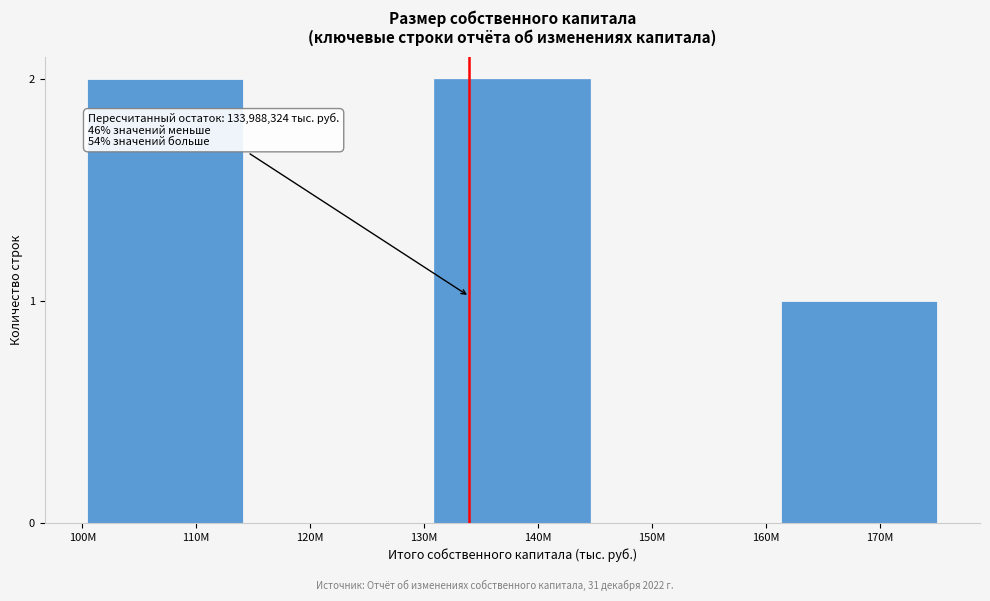

Reading left to right, what are all the values shown in this chart?

110M=2	120M=0	140M=2	150M=0	170M=1